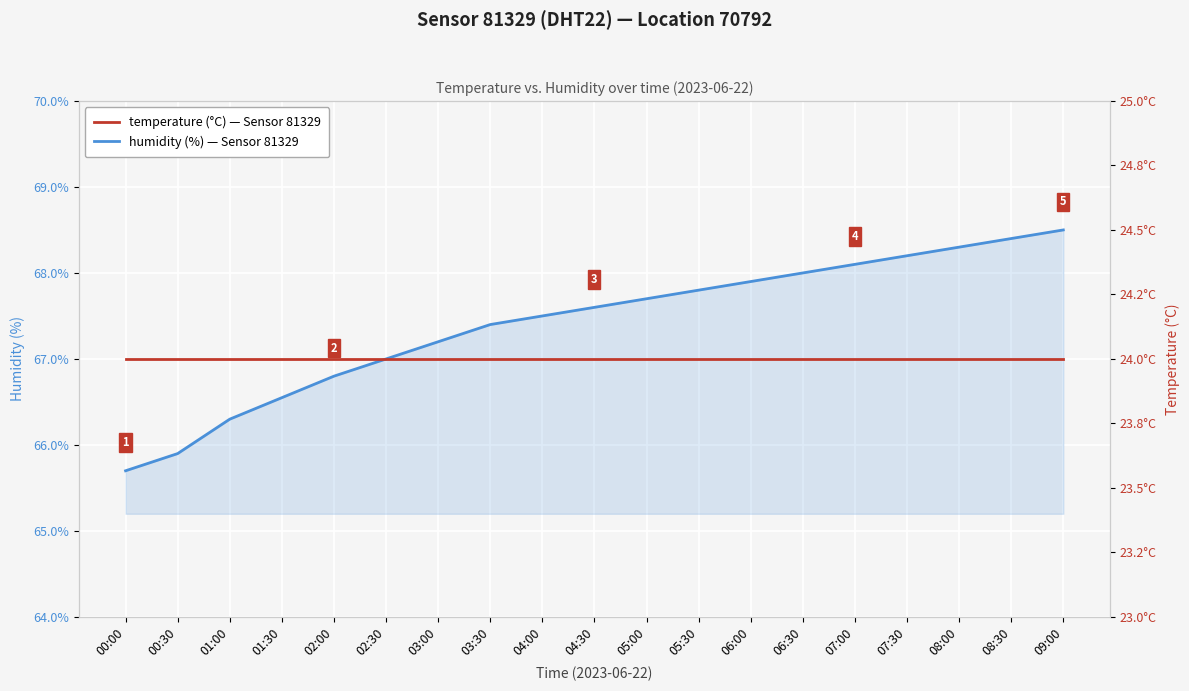

True or false: temperature (°C) — Sensor 81329 has more than 0 interior local peaks.

False